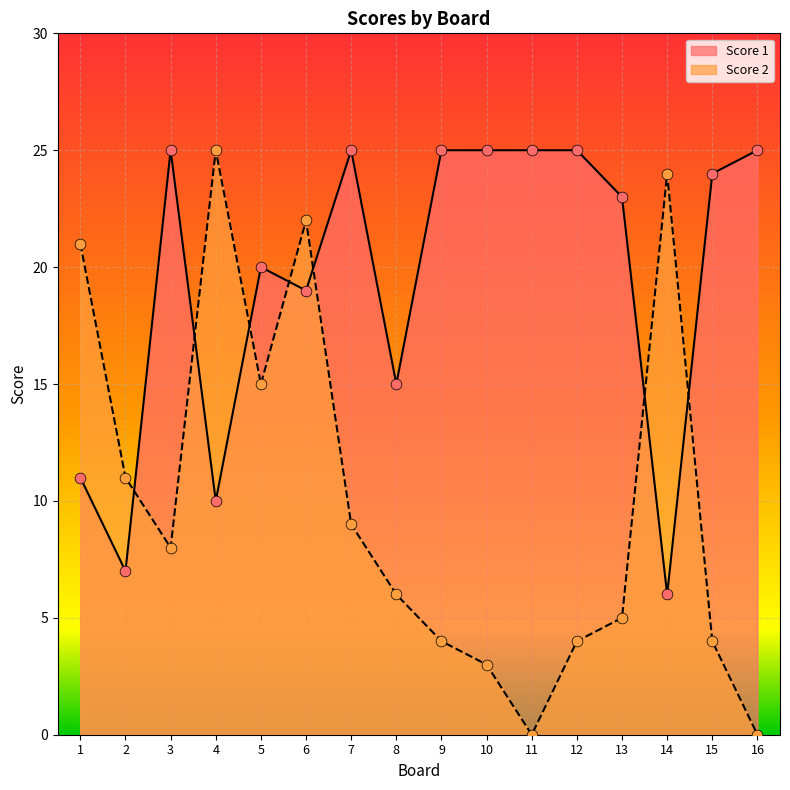

What are all the series names shown in the legend?

Score 1, Score 2